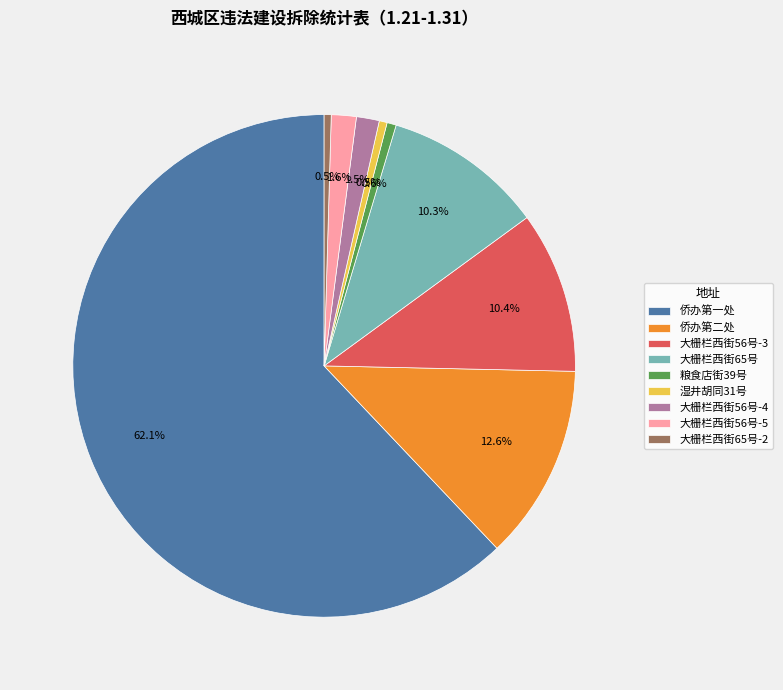

How much of the chart is everything except 大栅栏西街65号?

89.7%